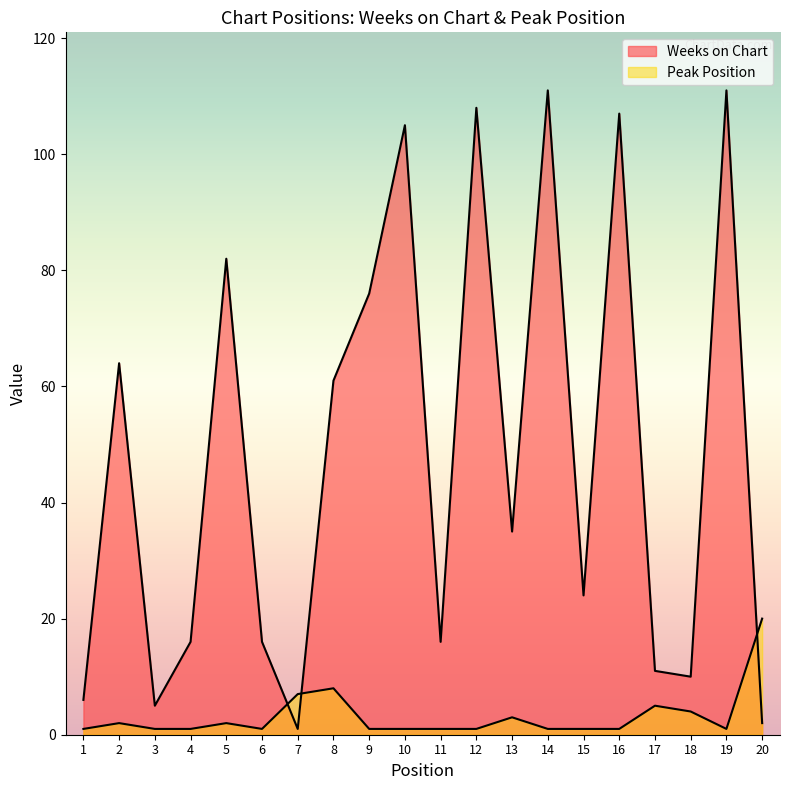

How many distinct data groups are displayed?

2